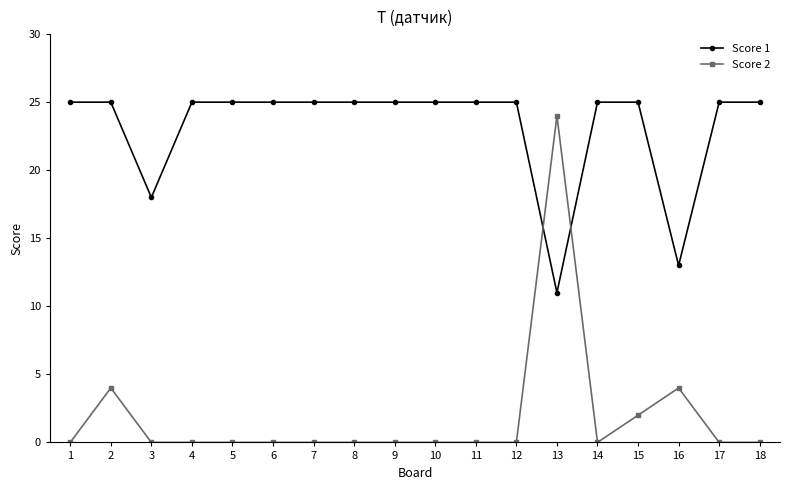

Where is the first local minimum for Score 1?

3